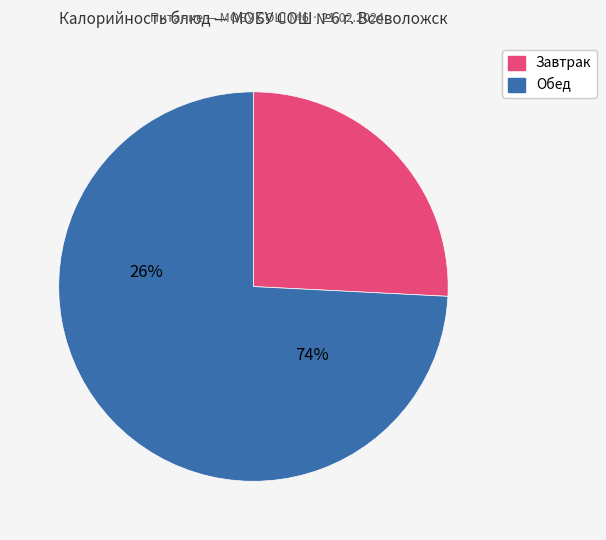

Is there a majority slice in this chart?

Yes